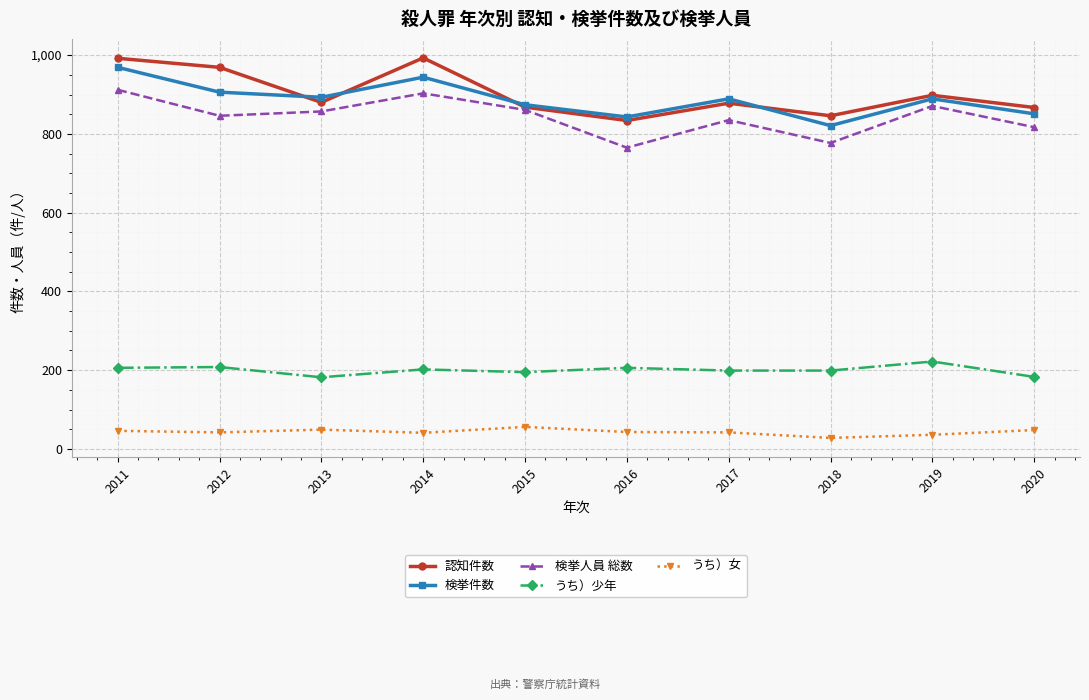

Read the うち）女 value at 2020, to the nearest 10.

50